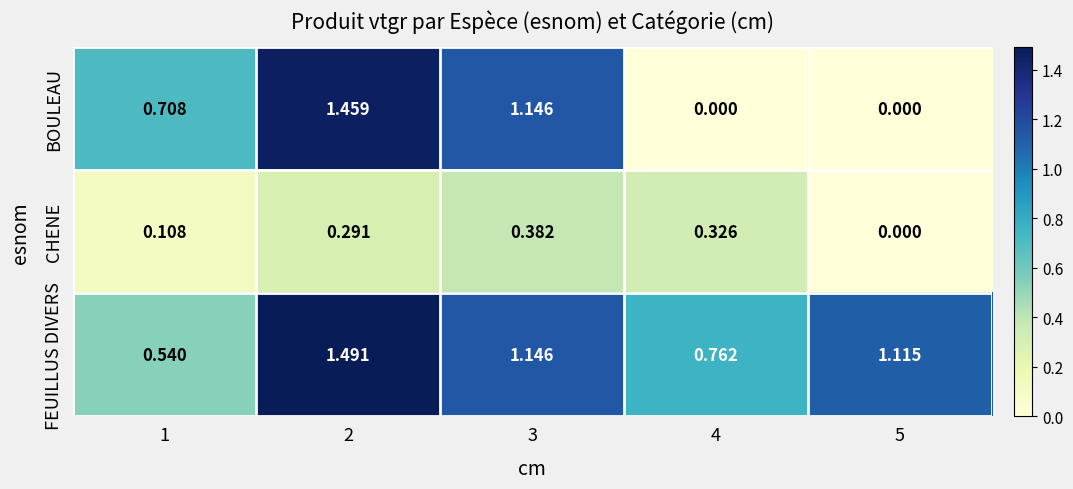

Between 2 and 4, which series saw the biggest shift?

BOULEAU